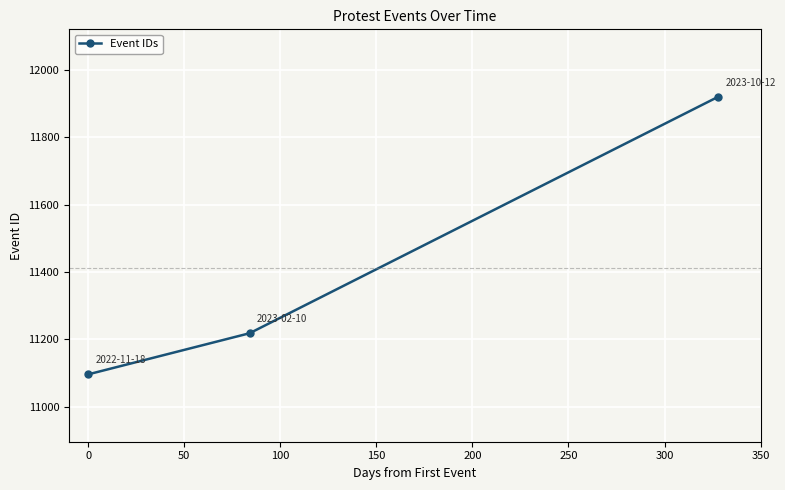

What is the sum of all values?

34234